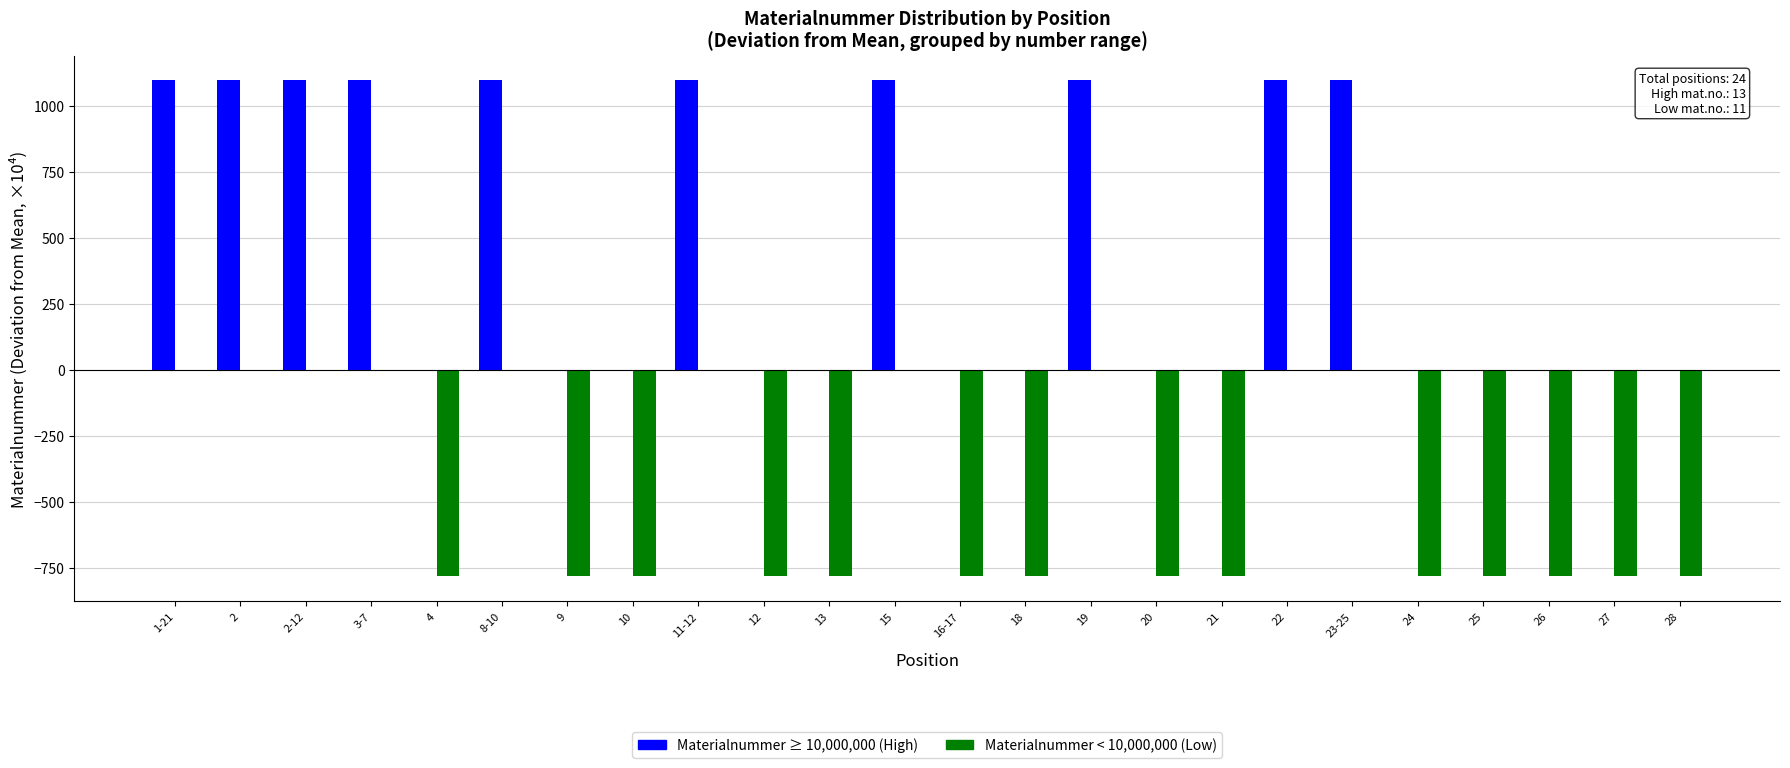

What is the total value across all series at 27?

-782.3